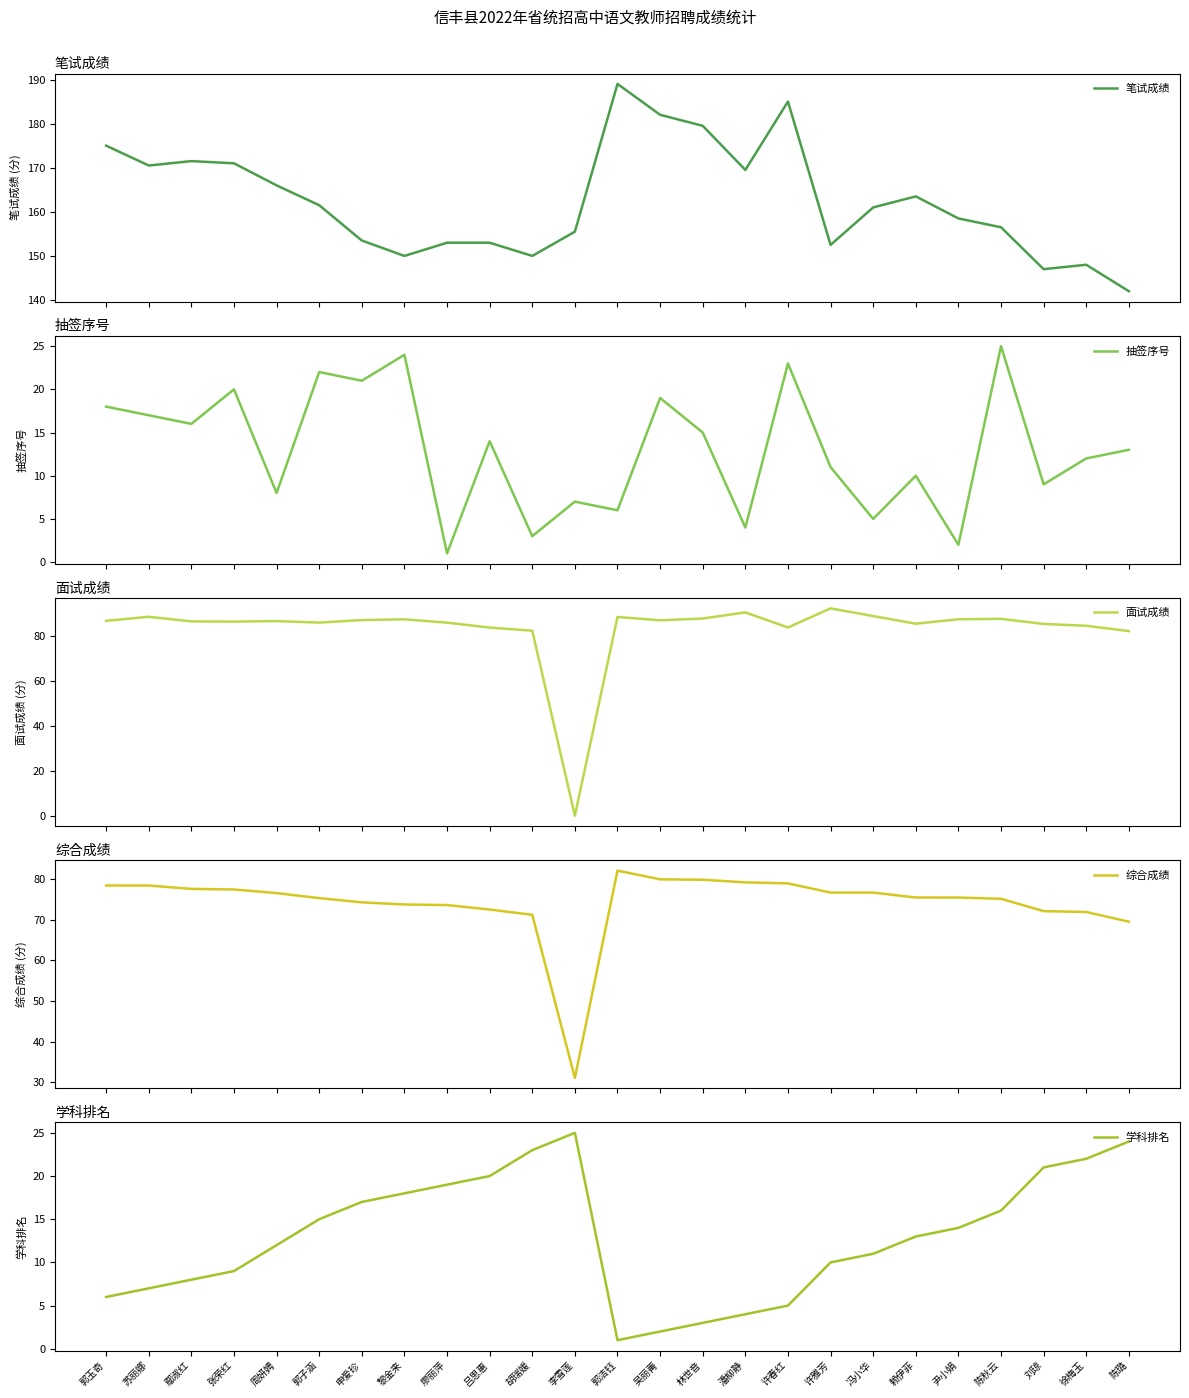

Reading left to right, what are all the values shown in this chart?

笔试成绩: 175.0	170.5	171.5	171.0	166.0	161.5	153.5	150.0	153.0	153.0	150.0	155.5	189.0	182.0	179.5	169.5	185.0	152.5	161.0	163.5	158.5	156.5	147.0	148.0	142.0
抽签序号: 18.0	17.0	16.0	20.0	8.0	22.0	21.0	24.0	1.0	14.0	3.0	7.0	6.0	19.0	15.0	4.0	23.0	11.0	5.0	10.0	2.0	25.0	9.0	12.0	13.0
面试成绩: 86.7	88.5	86.5	86.4	86.6	85.9	87.1	87.4	85.9	83.7	82.3	0.0	88.4	87.0	87.8	90.5	83.8	92.3	88.8	85.4	87.4	87.6	85.3	84.5	82.2
综合成绩: 78.4	78.4	77.5	77.4	76.5	75.3	74.2	73.7	73.6	72.5	71.2	31.1	82.0	79.9	79.8	79.1	78.9	76.6	76.6	75.4	75.4	75.1	72.1	71.9	69.5
学科排名: 6.0	7.0	8.0	9.0	12.0	15.0	17.0	18.0	19.0	20.0	23.0	25.0	1.0	2.0	3.0	4.0	5.0	10.0	11.0	13.0	14.0	16.0	21.0	22.0	24.0